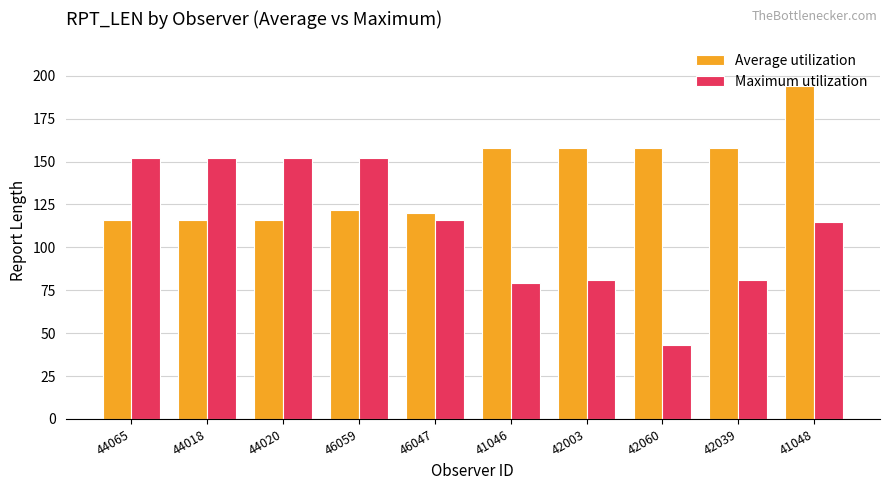

What is the difference between the highest and lowest values at 44020?

36